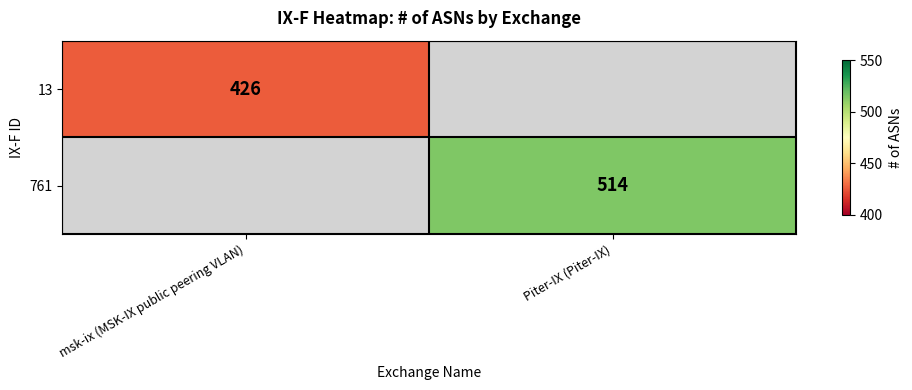

The 13 series shows 426 at msk-ix (MSK-IX public peering VLAN). True or false?

True